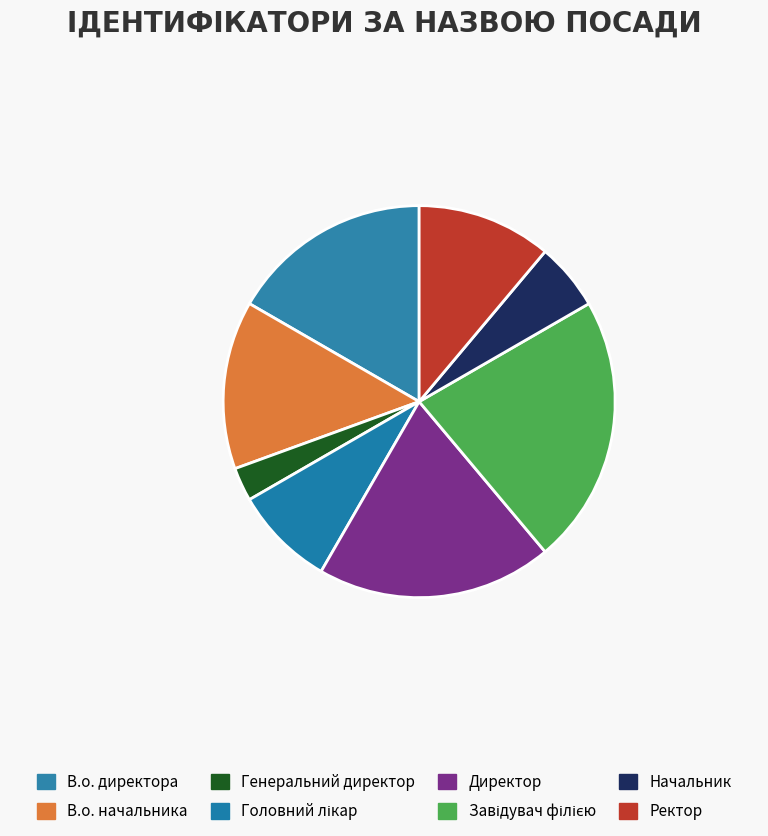

To the nearest percent, what portion does Директор represent?

19%